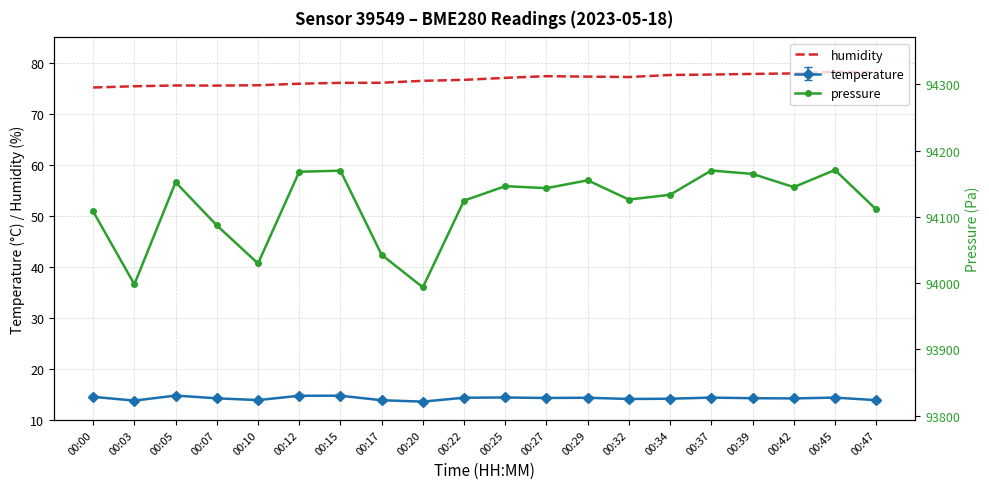

List the labels in order of humidity value, largest first.

00:45, 00:47, 00:42, 00:39, 00:37, 00:34, 00:27, 00:29, 00:32, 00:25, 00:22, 00:20, 00:17, 00:15, 00:12, 00:10, 00:05, 00:07, 00:03, 00:00